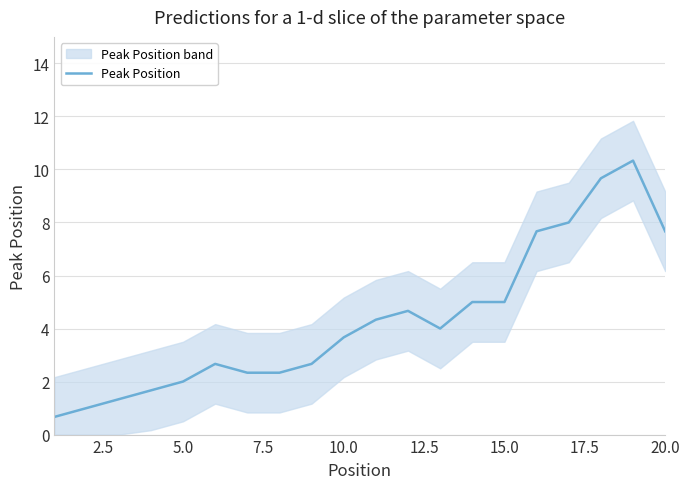

What is the sum of all values?

86.7